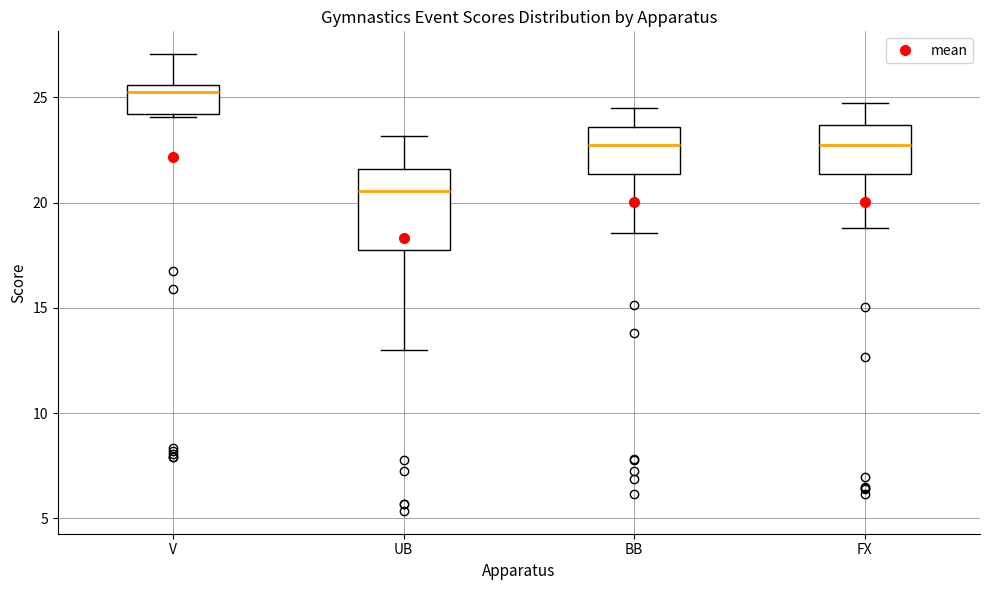

Which box is the tallest, from its lower edge to its upper edge?

UB